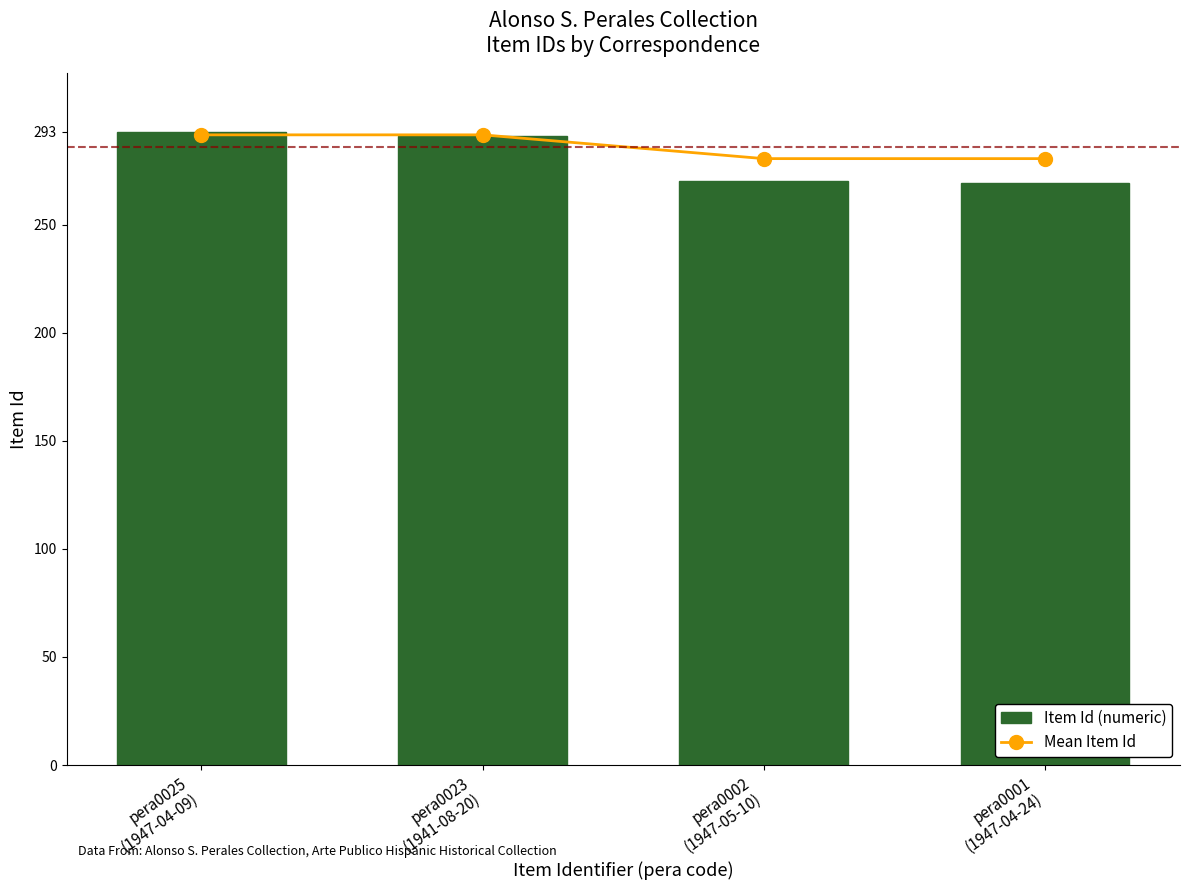

Are the bars grouped side by side (vs. stacked)?

Yes